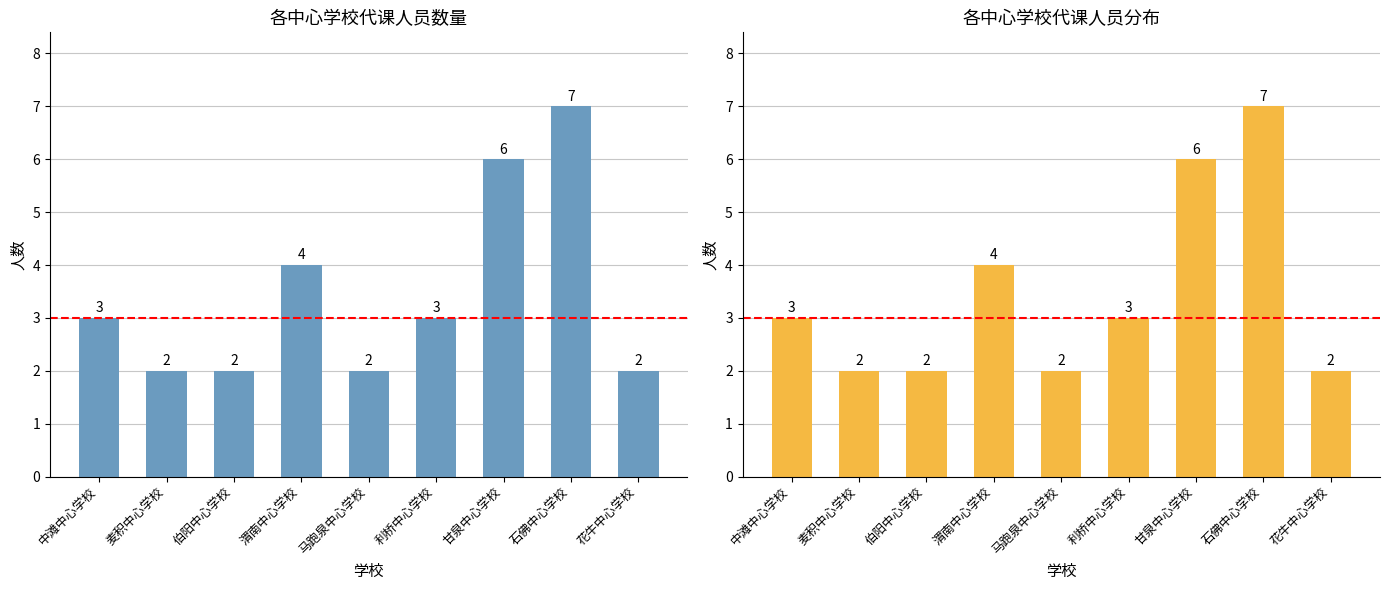

What is the label of the 1st bar from the left?

中滩中心学校